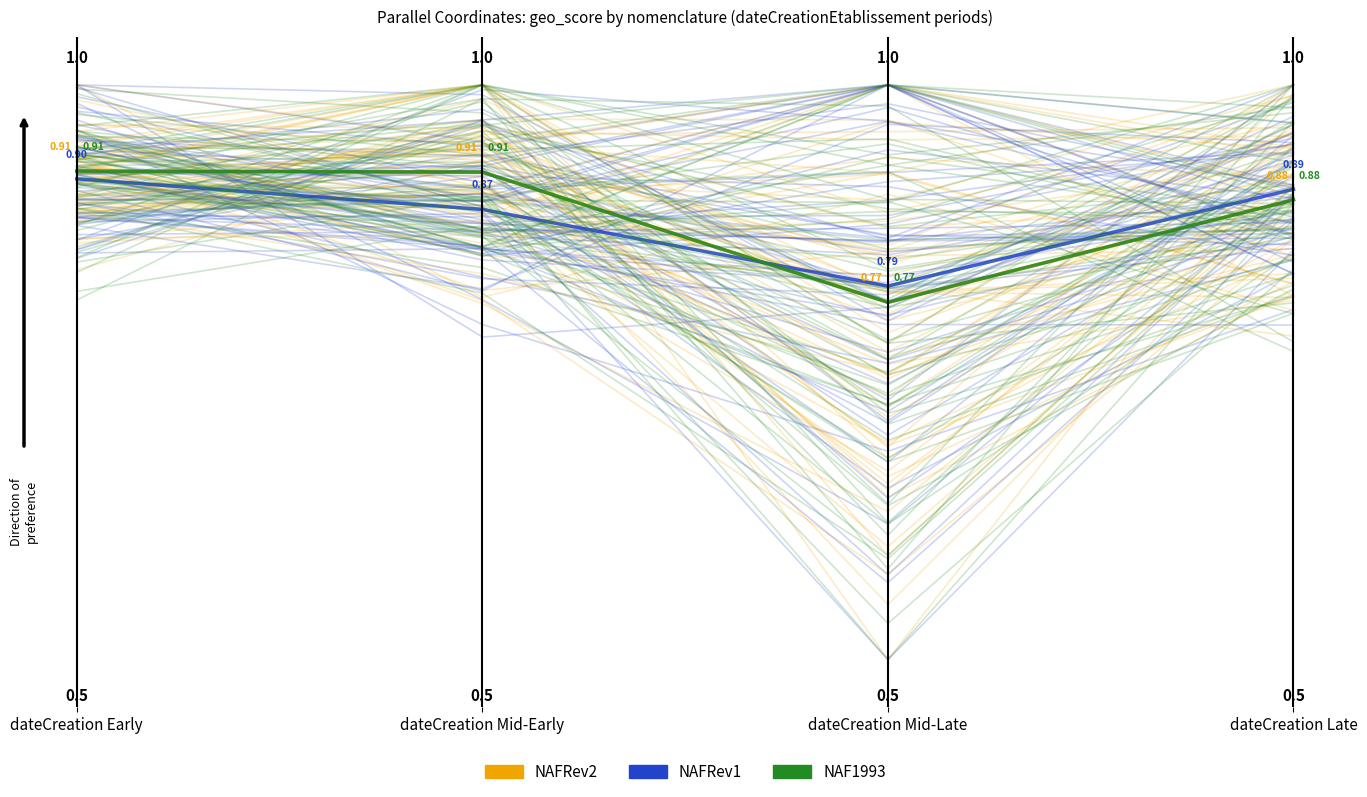

True or false: NAF1993 and NAFRev2 cross at least once.

False